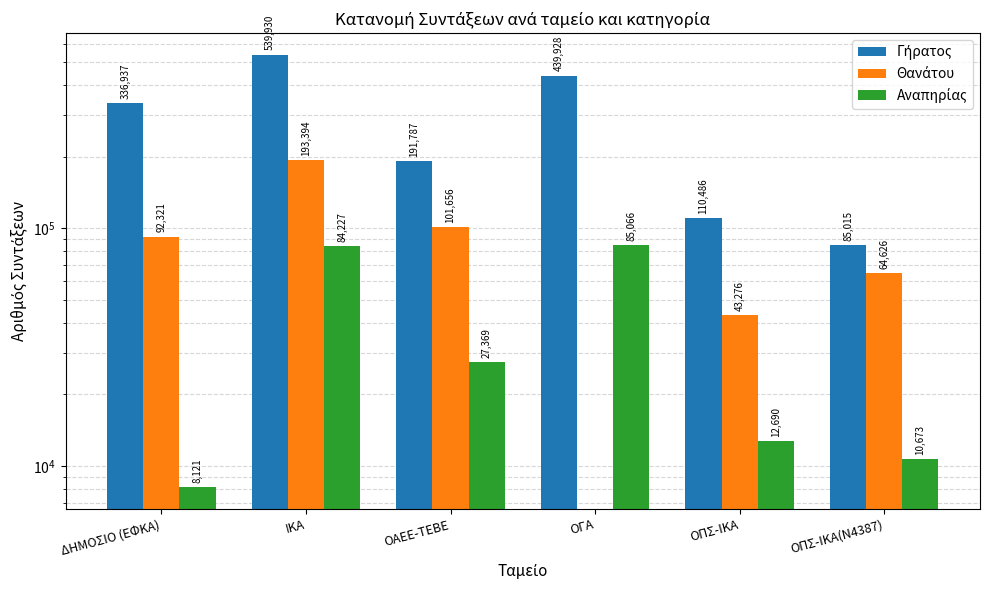

What are all the series names shown in the legend?

Γήρατος, Θανάτου, Αναπηρίας